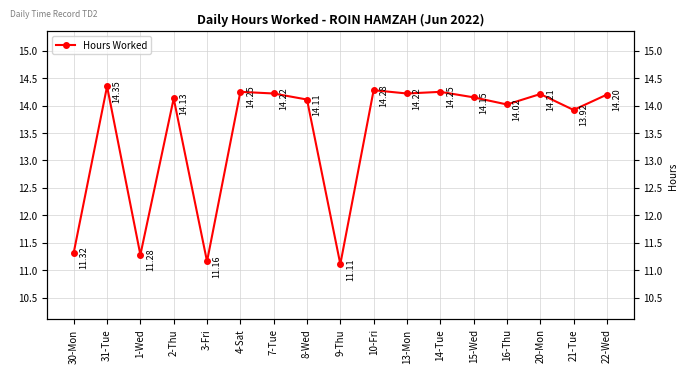

At which category does the data reach its first local valley?

1-Wed